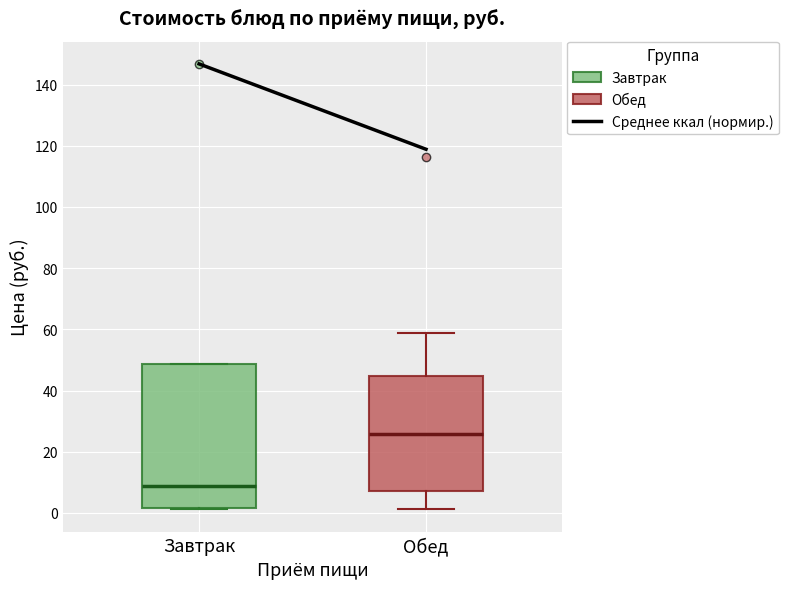

Where is the upper edge of the box for Завтрак on the y-axis? The values are not printed on the chart, so give them approximately, as read against the axis.

48